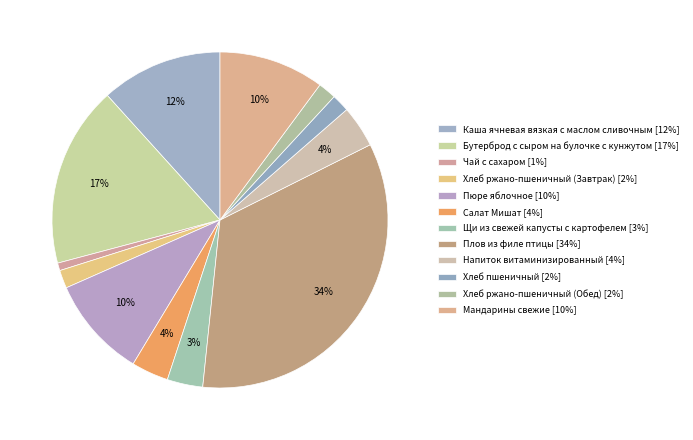

Does any single category account for the majority?

No